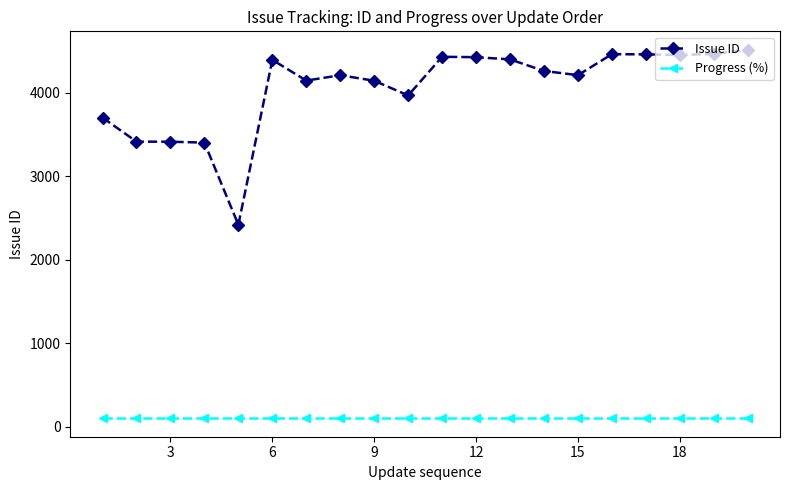

What is the greatest value displayed?

4513